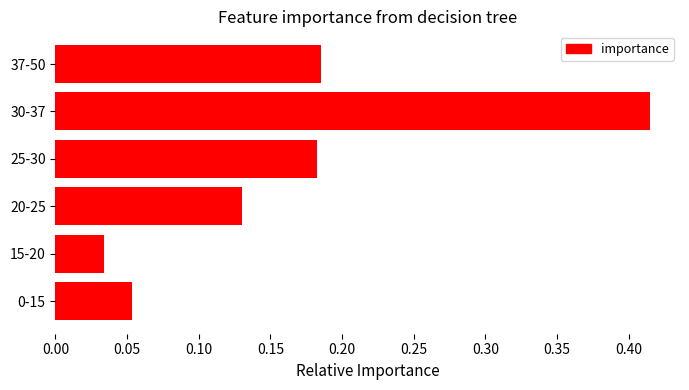

The value at 37-50 is 0.1. True or false?

False